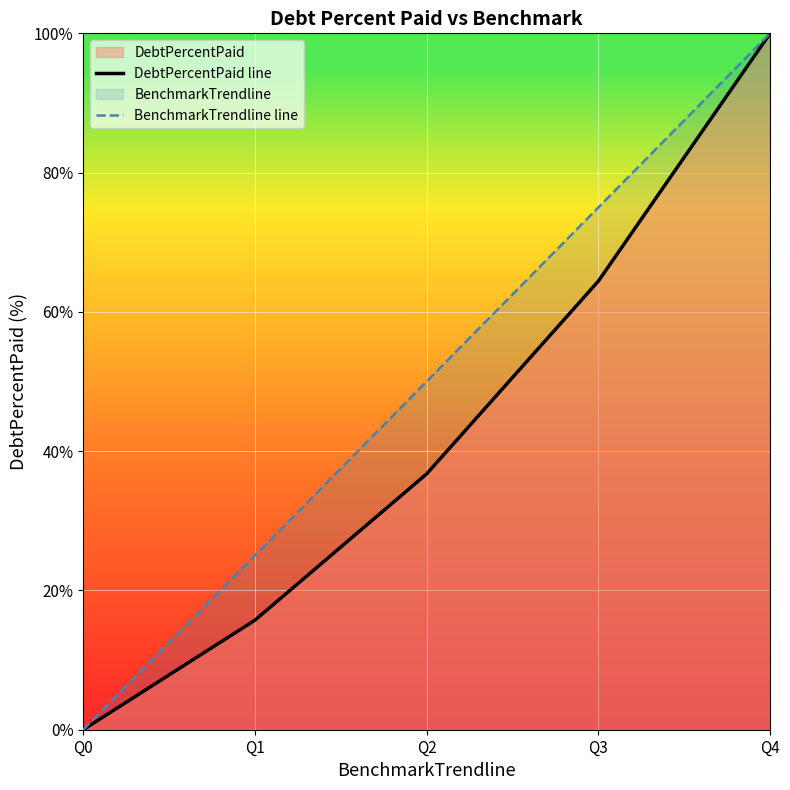

Is it true that DebtPercentPaid line equals 64.4 at Q3?

True